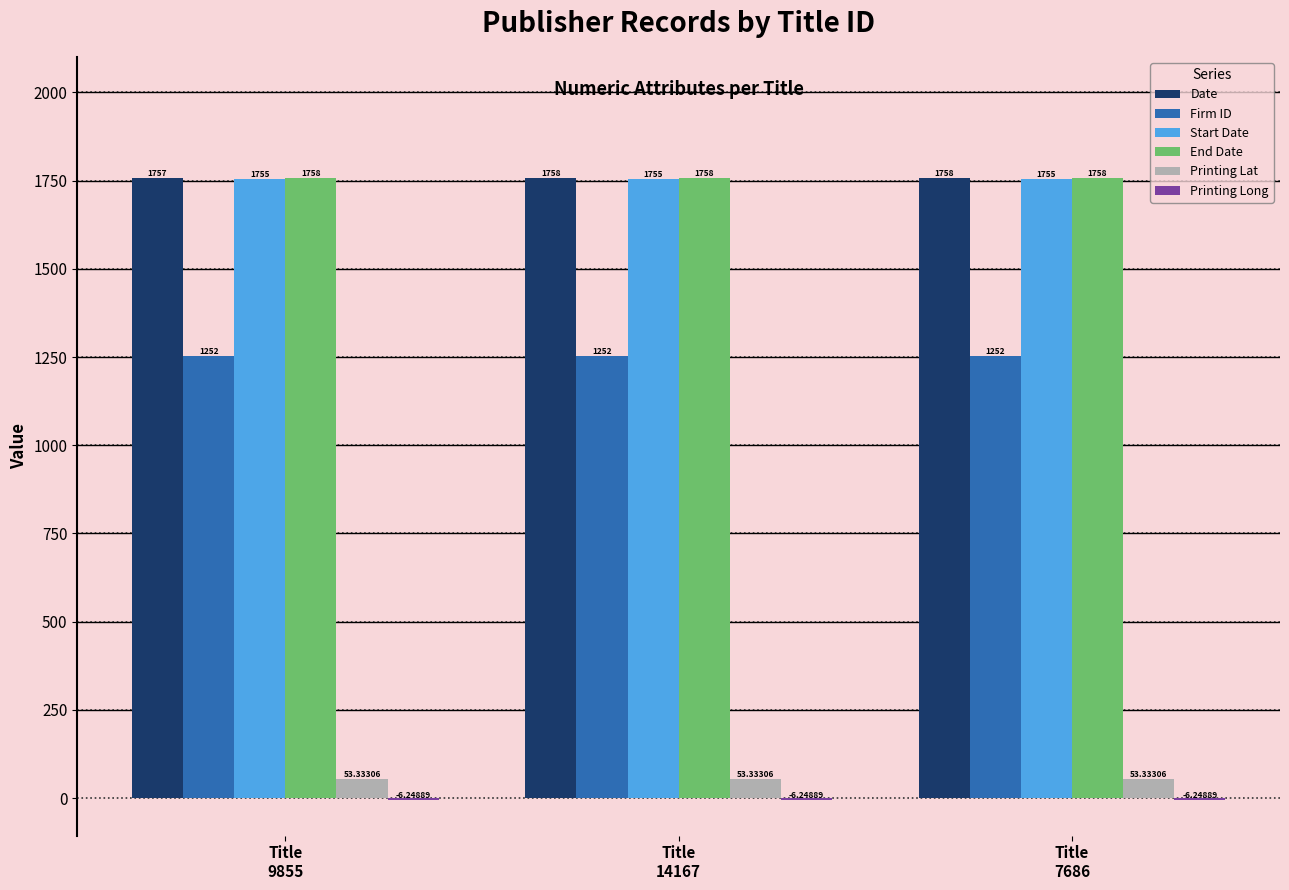

Does the chart contain stacked bars?

No